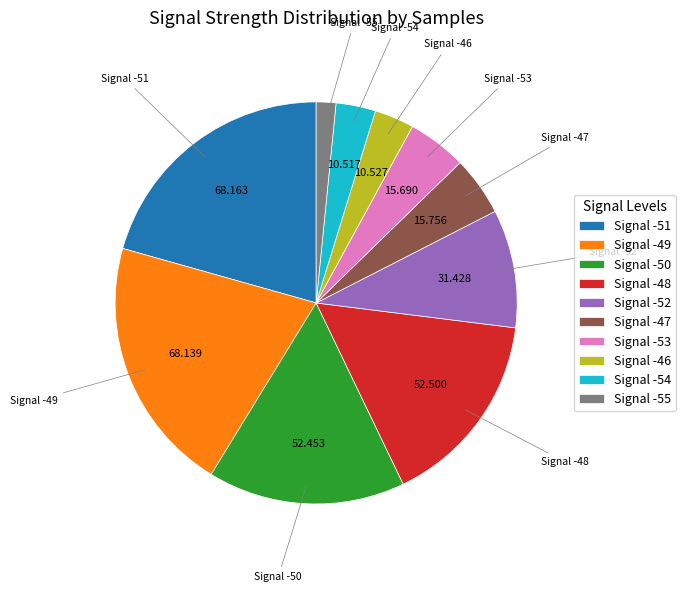

Does any single category account for the majority?

No